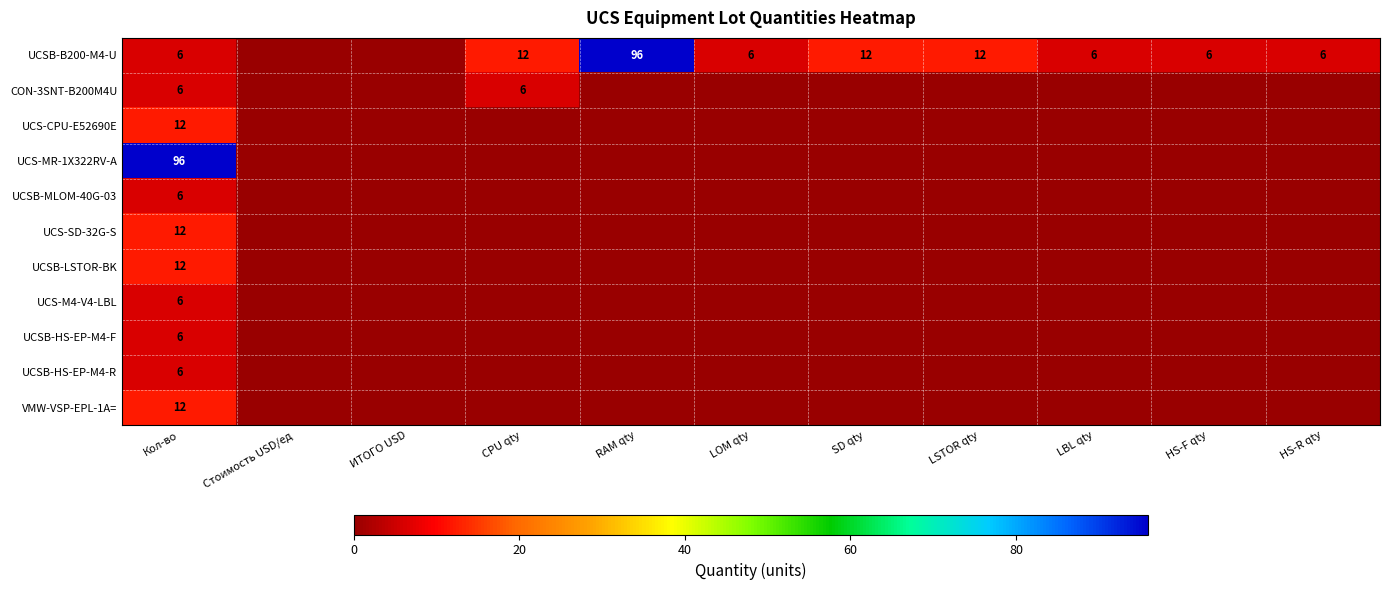

What is the sum of the UCSB-B200-M4-U values at HS-F qty and RAM qty?

102